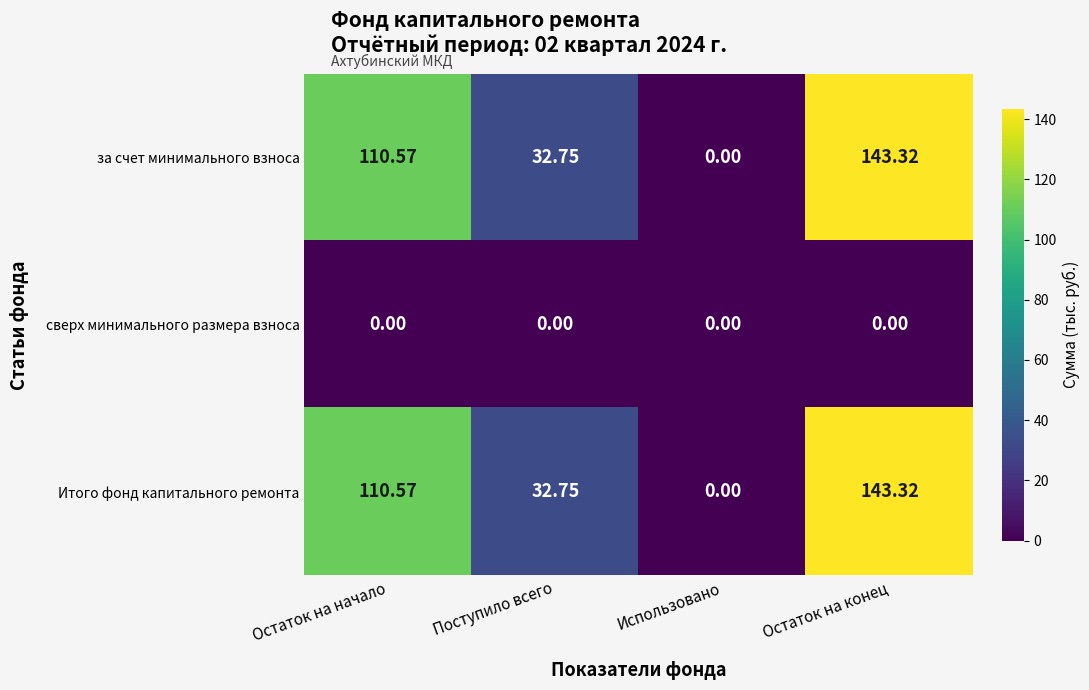

At how many categories does at least one series exceed 26?

3